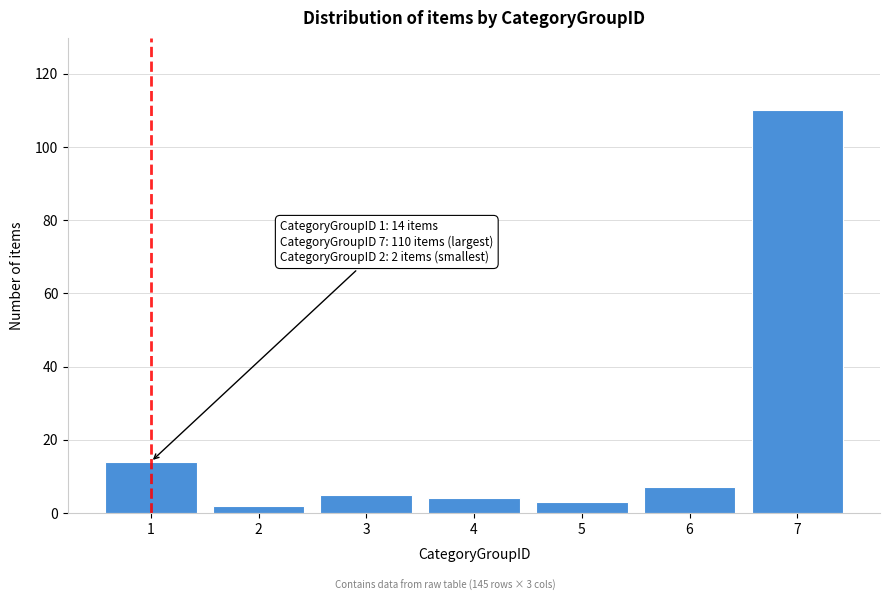

Reading right to left, list all the values displayed in this chart.

110	7	3	4	5	2	14